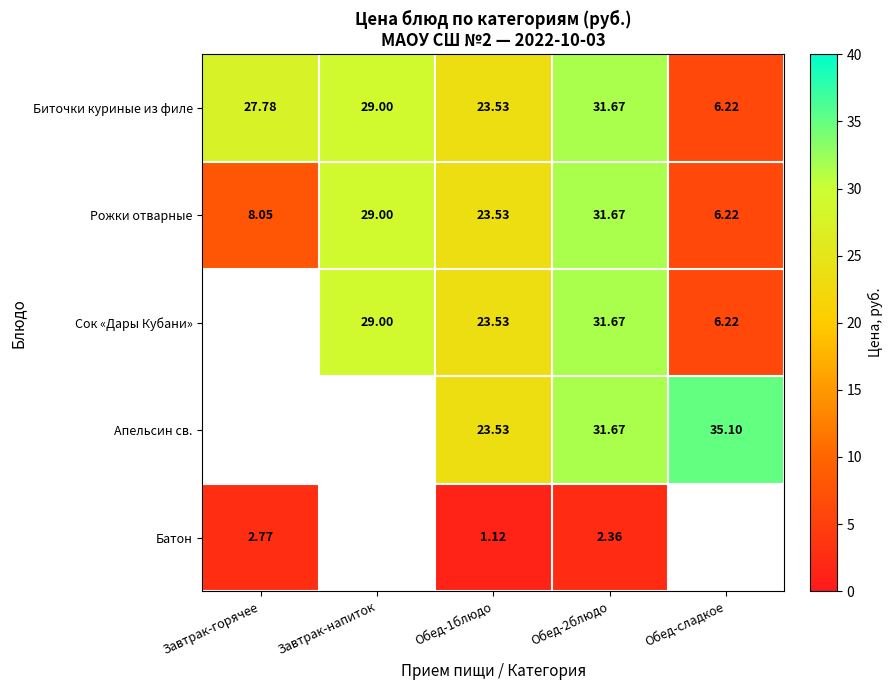

What is the sum of all Биточки куриные из филе values?

118.2